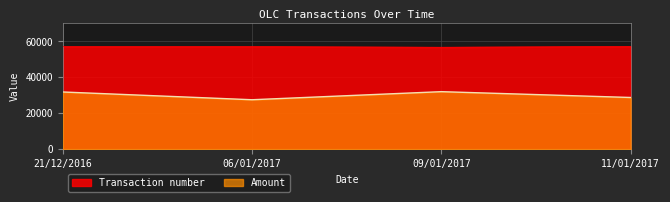

Rank the series by their average value, from lowest to highest.

Amount, Transaction number